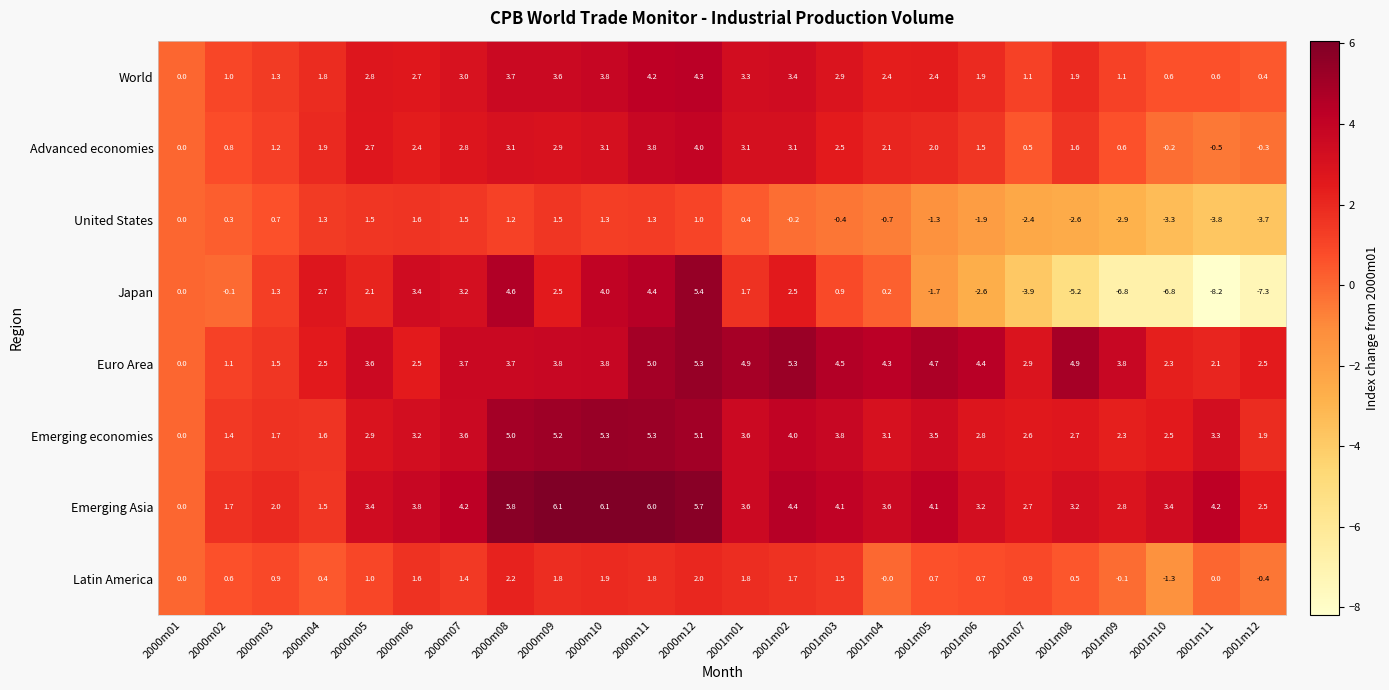

The value of Latin America at 2000m06 is 2.4. True or false?

False